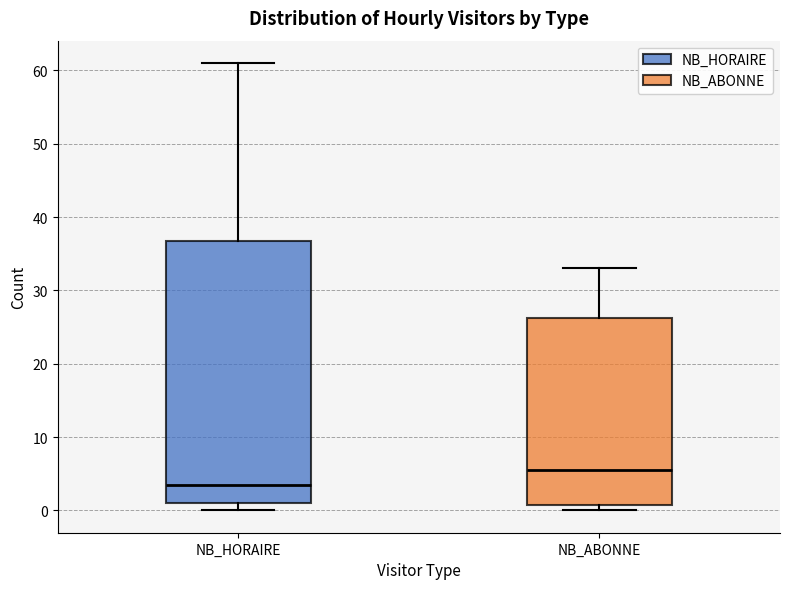

Which box has the lowest median line?

NB_HORAIRE